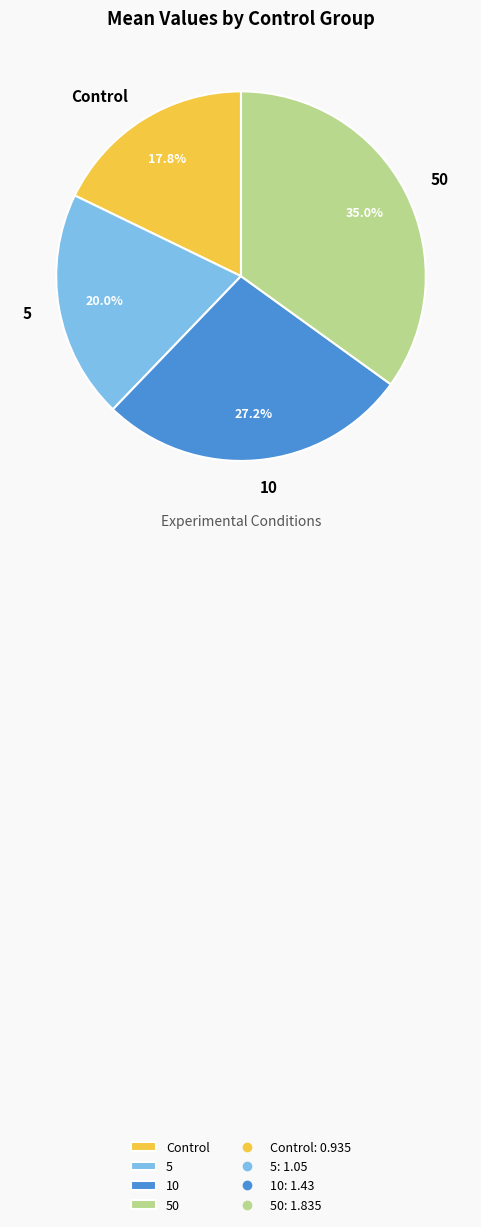

What percentage is the 5 slice, to the nearest percent?

20%